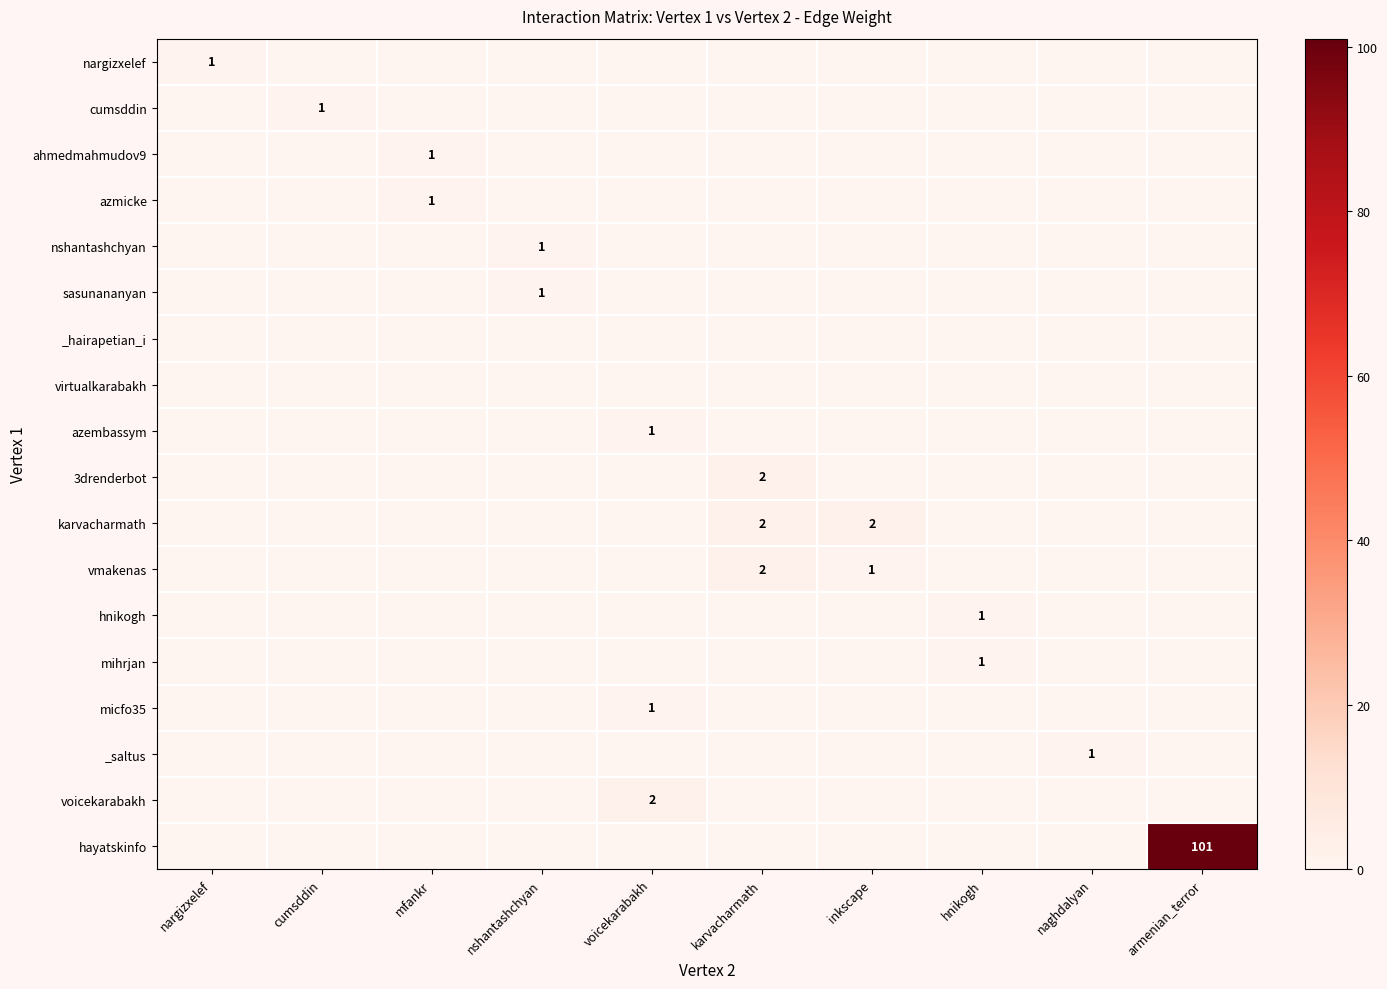

The value of mihrjan at hnikogh is 1. True or false?

True